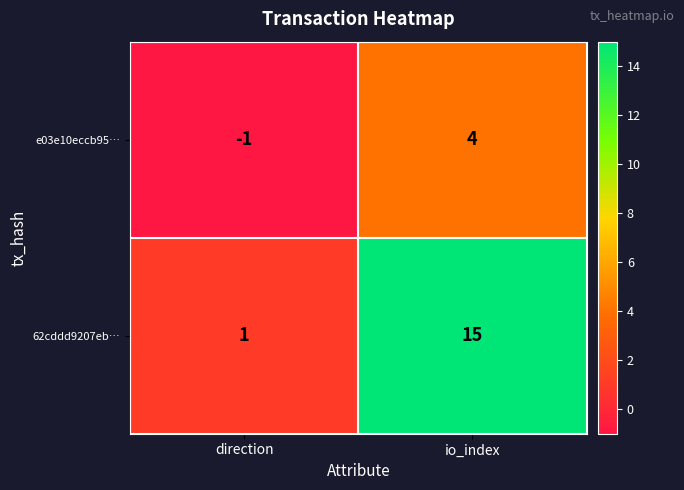

What is the sum of all e03e10eccb95… values?

3